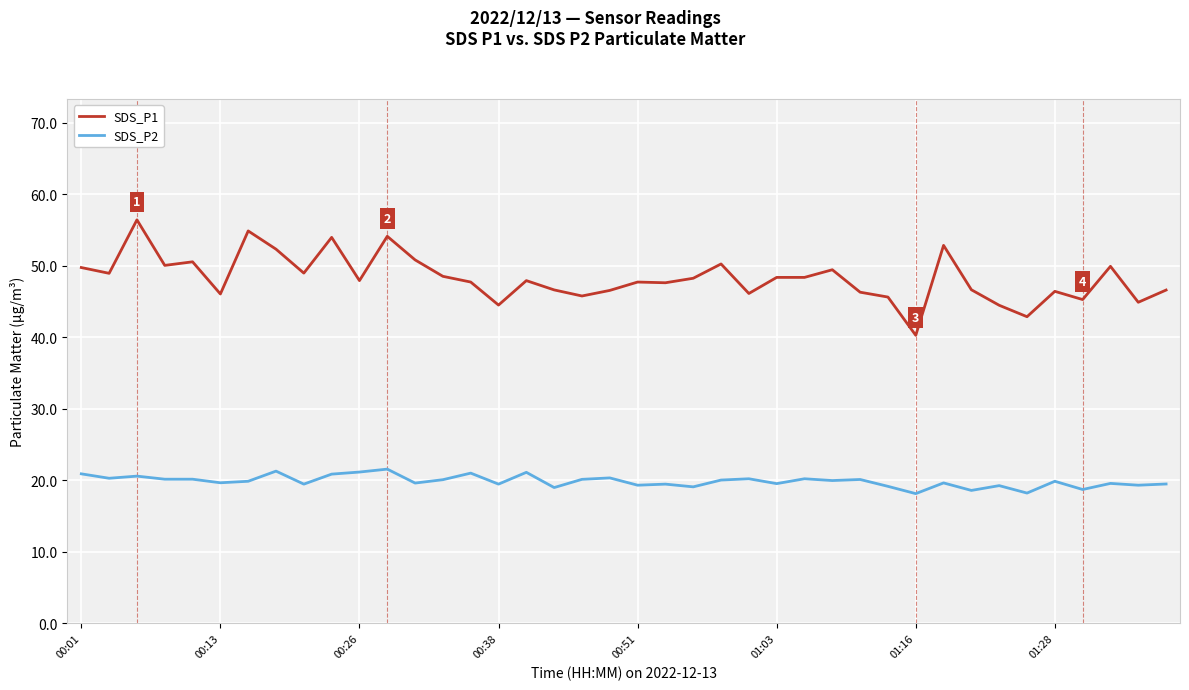

What is the minimum value for SDS_P1?

40.3